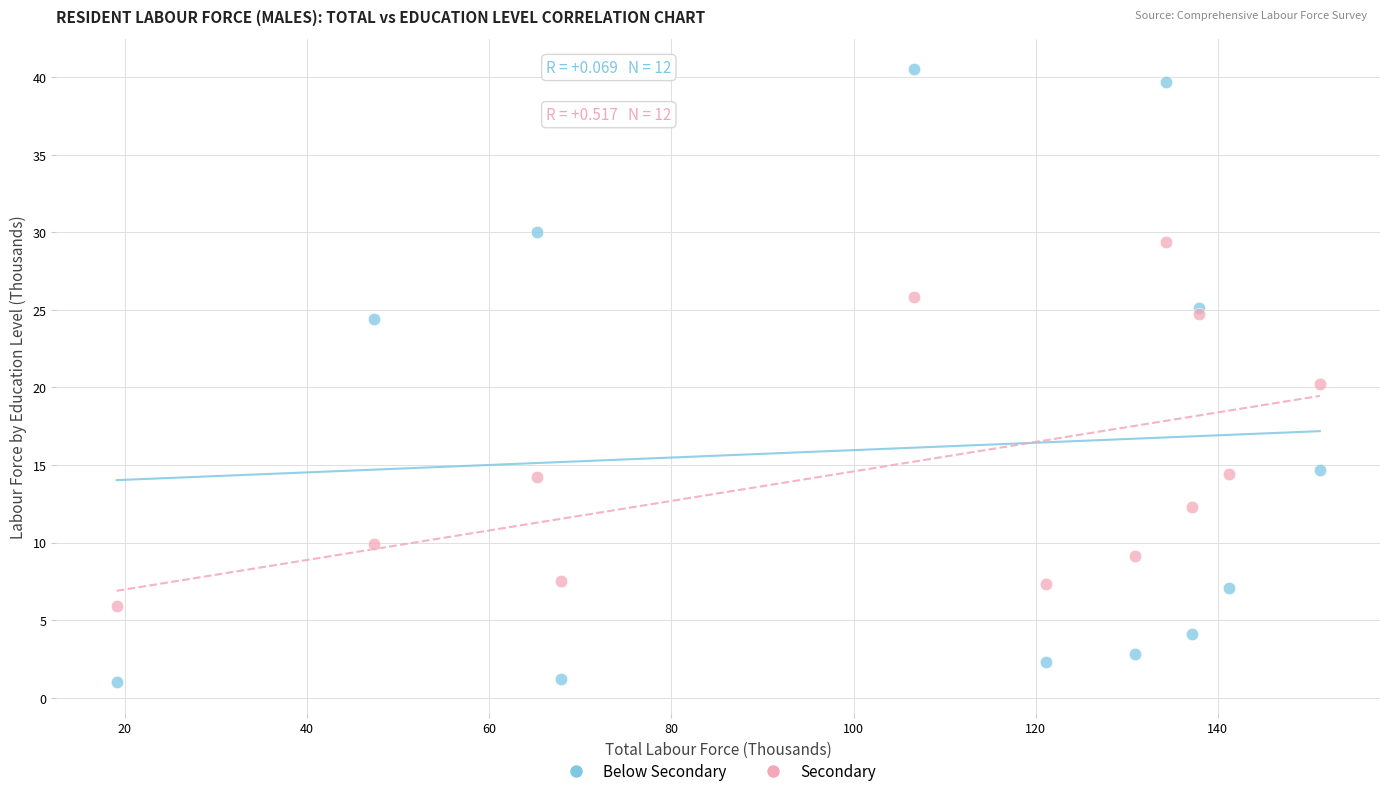

Which series contains the highest Y value?

Below Secondary